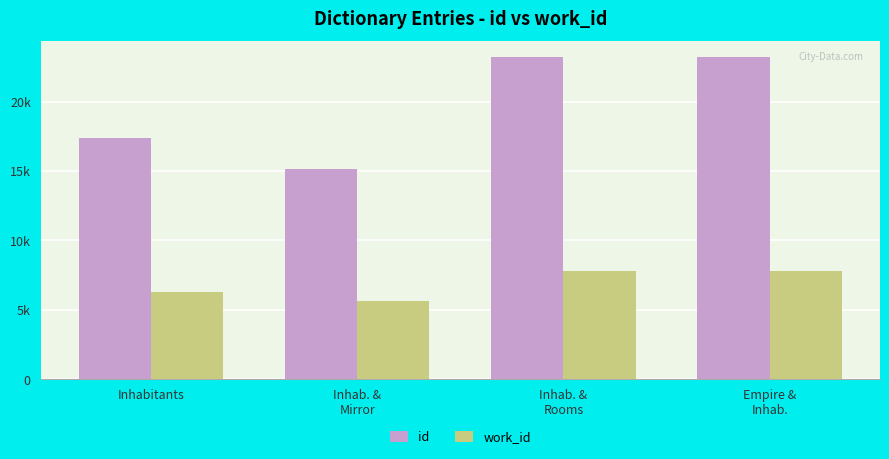

Does the chart contain stacked bars?

No